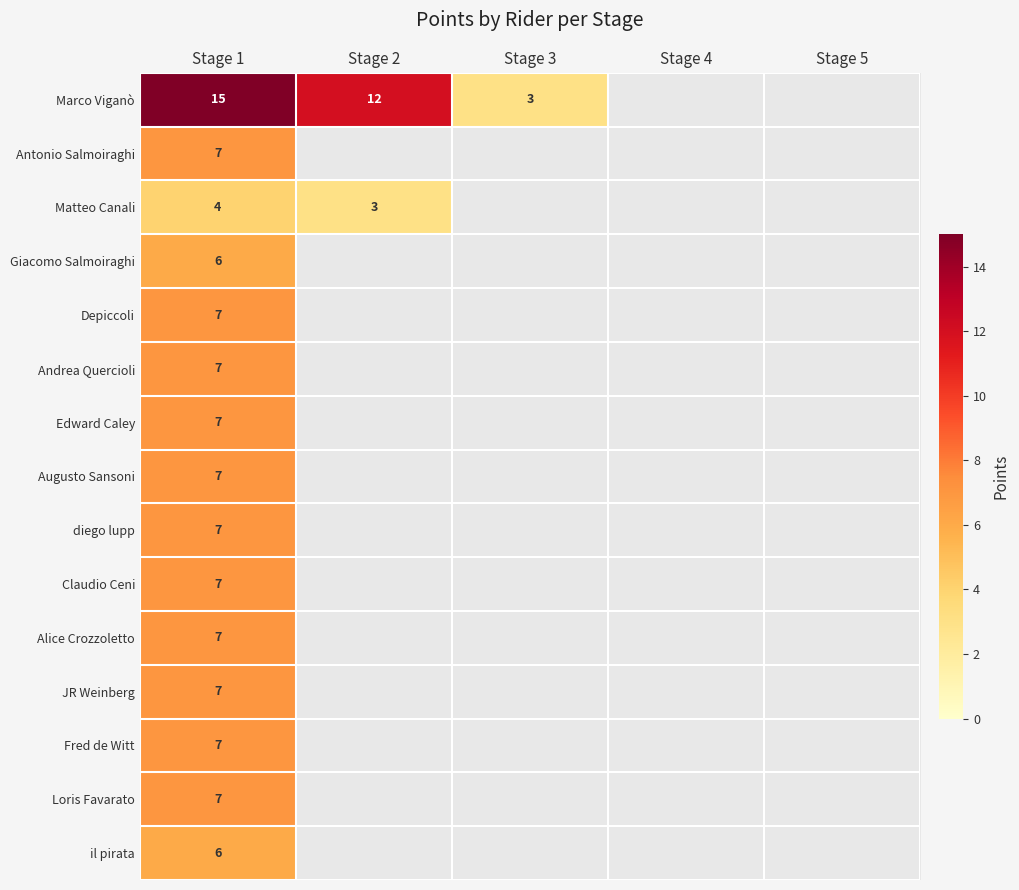

The value of Depiccoli at Stage 1 is 7. True or false?

True